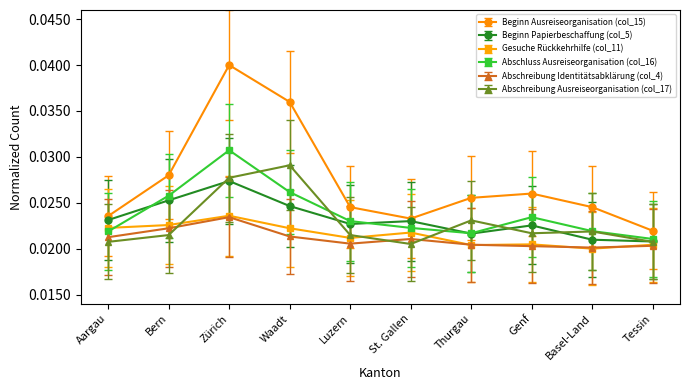

At which category does Abschreibung Identitätsabklärung (col_4) reach its first local peak?

Zürich